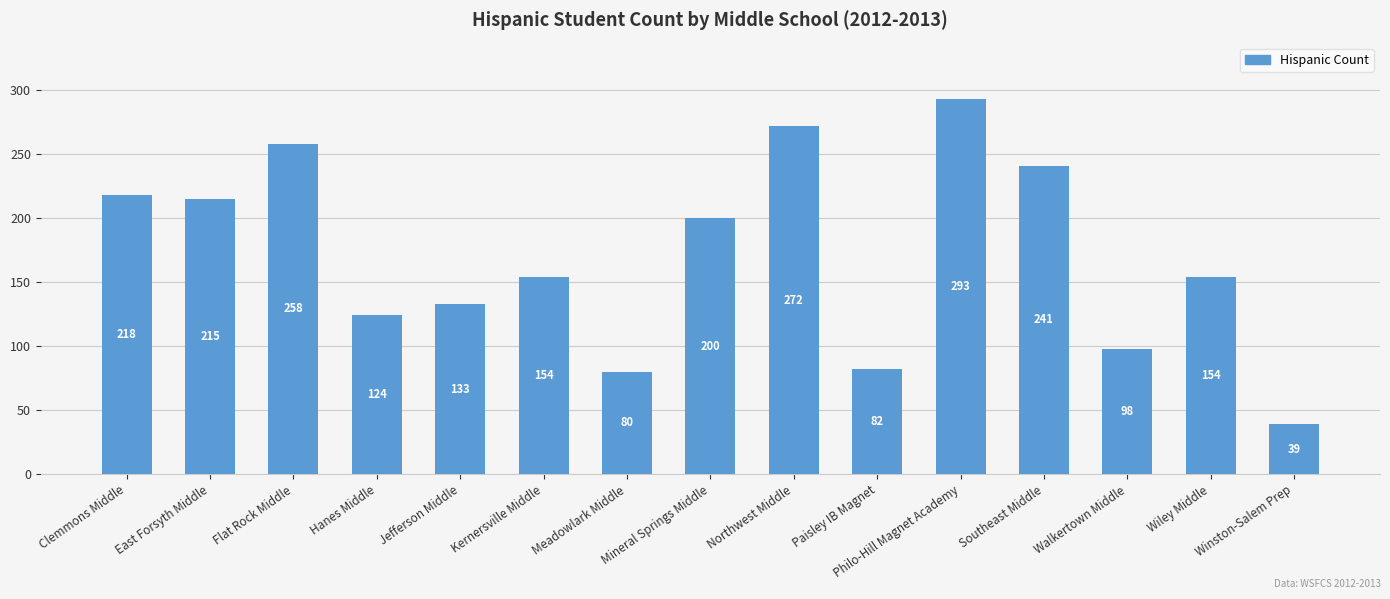

What value does the data have at Hanes Middle?

124